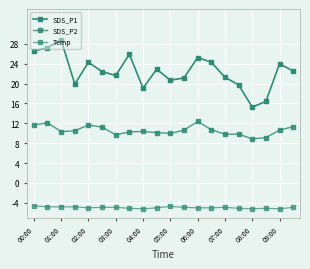

What is the maximum value for SDS_P2?

12.4